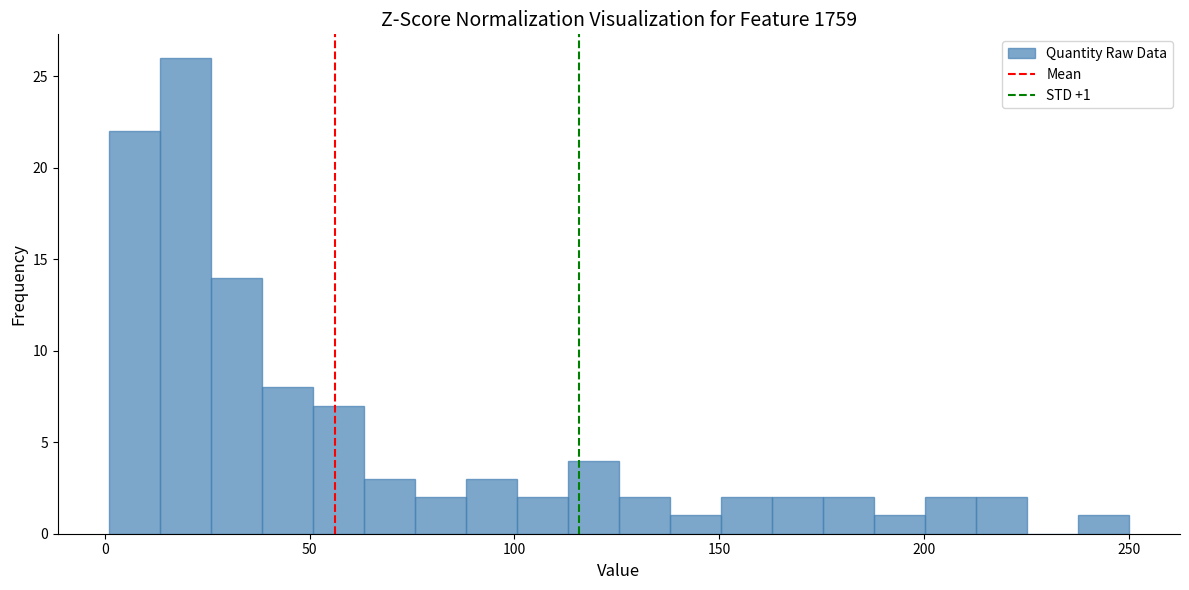

Around what value on the x-axis is the tallest bar? Give the approximate position of its centre, as read against the axis.

20